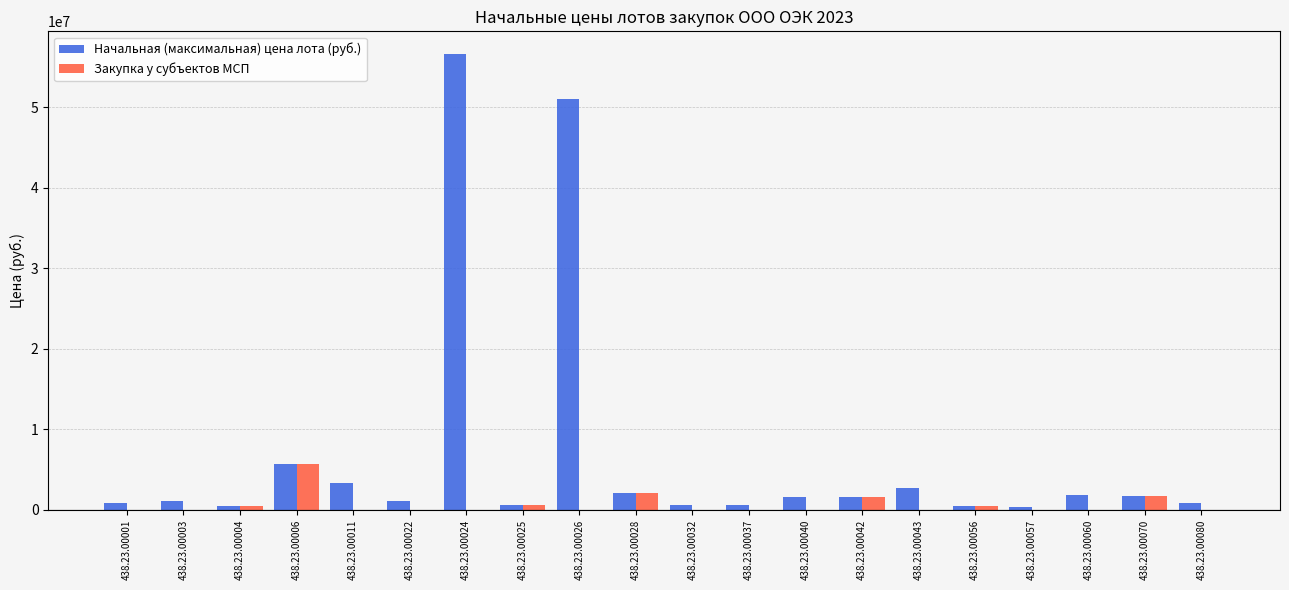

At which category is the sum across all series the highest?

438.23.00024